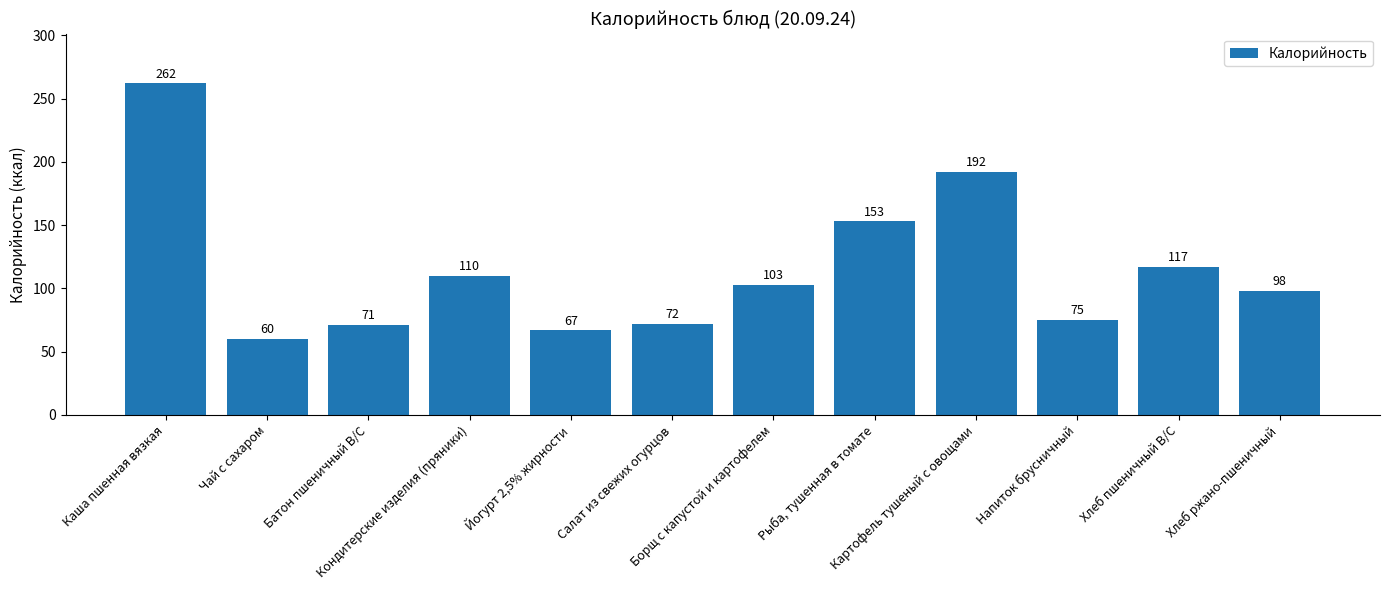

What is the maximum value shown in the chart?

262